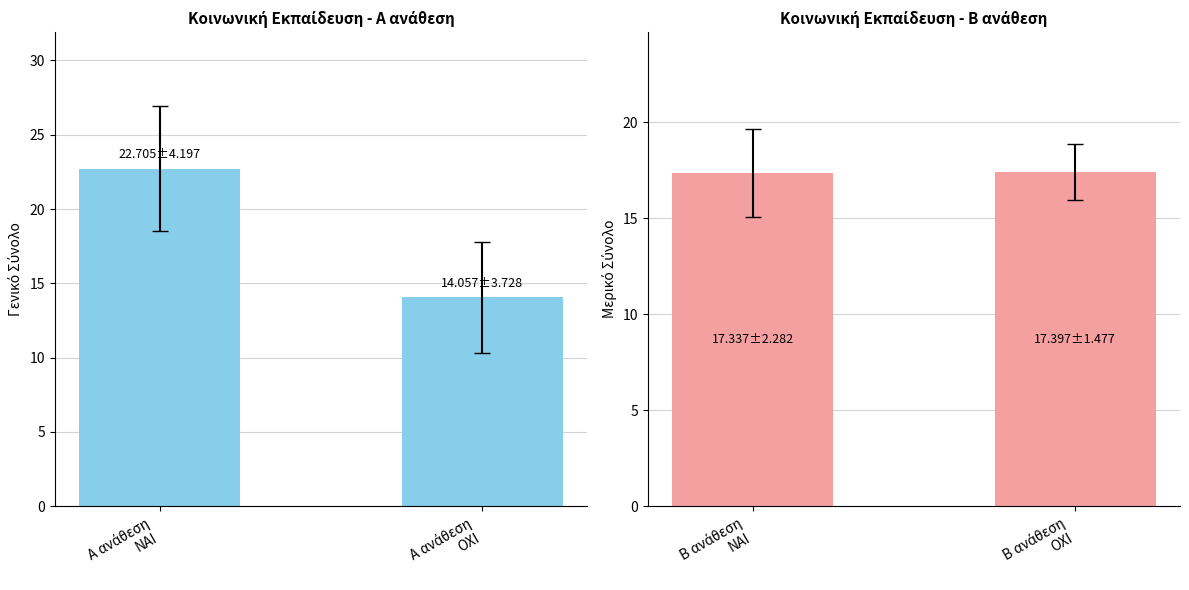

Between Α ανάθεση
ΝΑΙ and Α ανάθεση
ΟΧΙ, which series saw the biggest shift?

Α ανάθεση